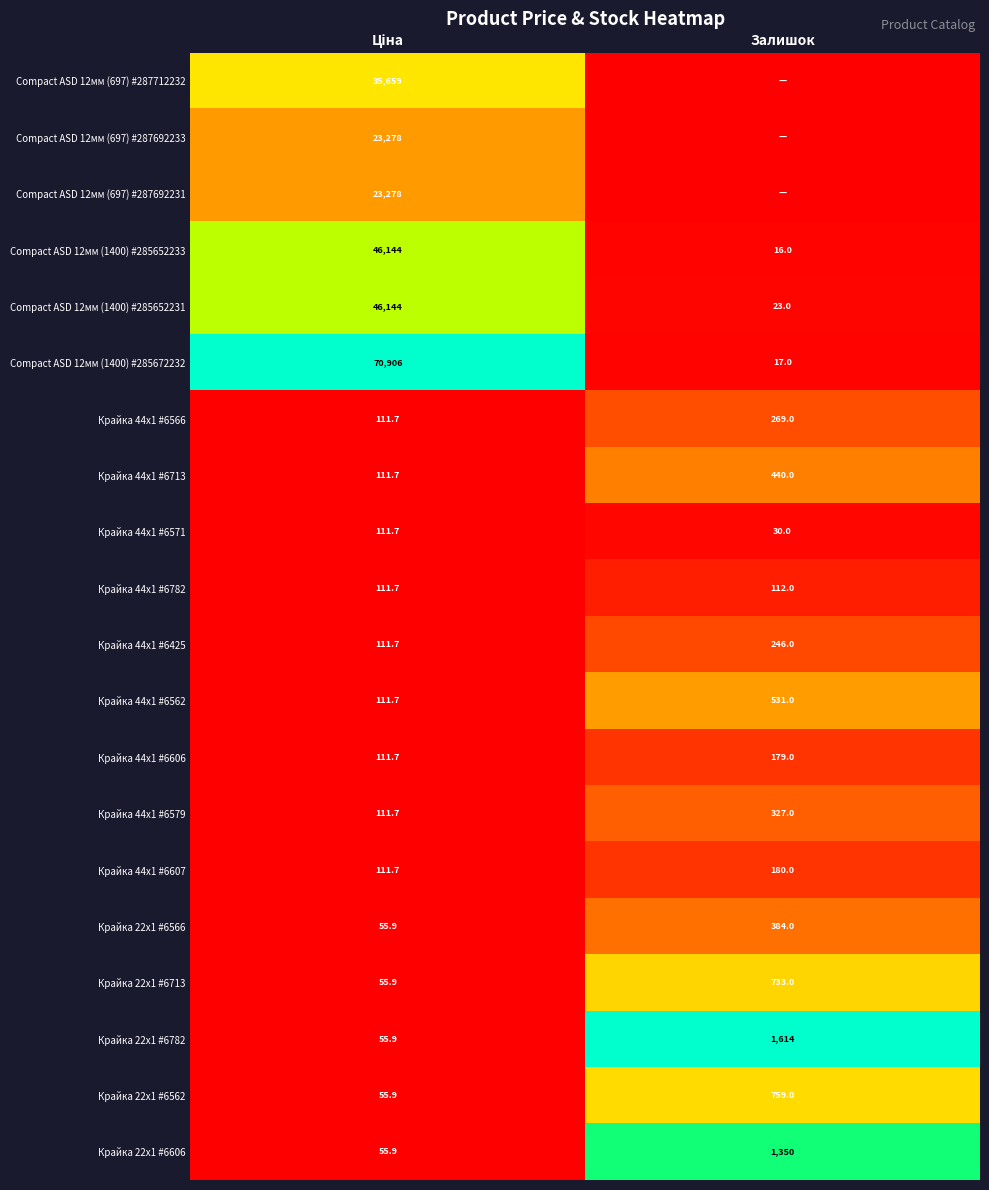

What is the sum of all Крайка 44x1 #6579 values?

438.7